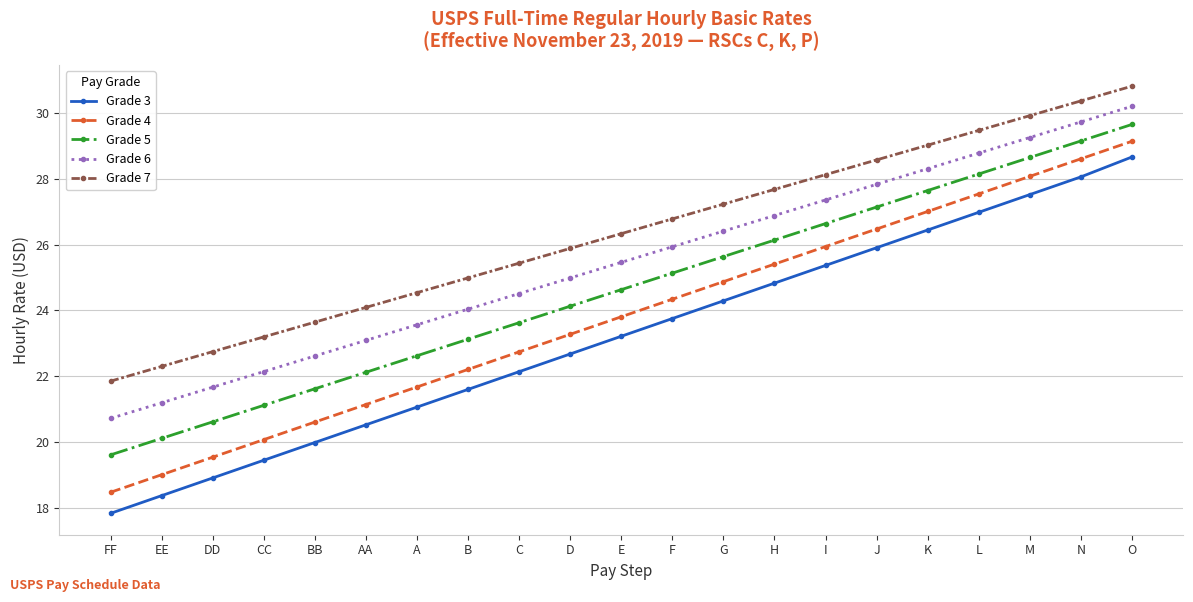

True or false: Grade 5 and Grade 4 intersect in this chart.

False